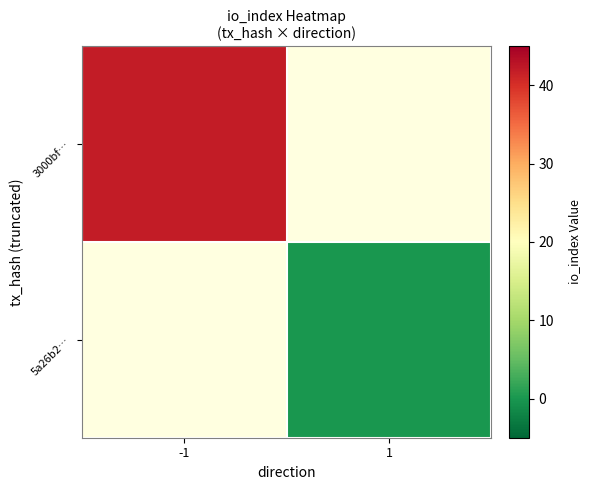

Rank the series at 1 from highest to lowest value.

3000bf…, 5a26b2…